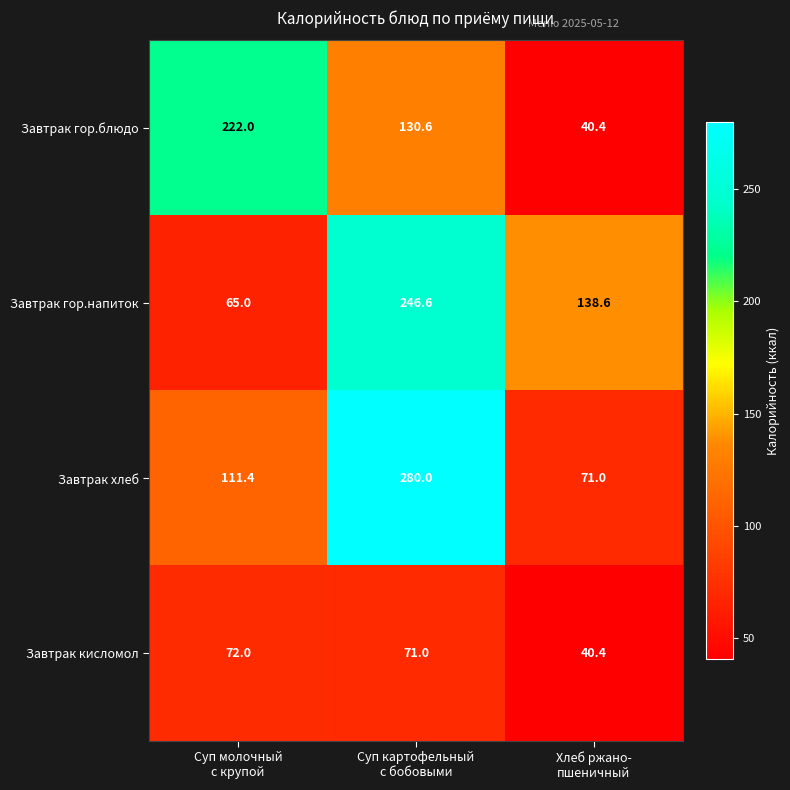

Which series has the largest total across all categories?

Завтрак хлеб